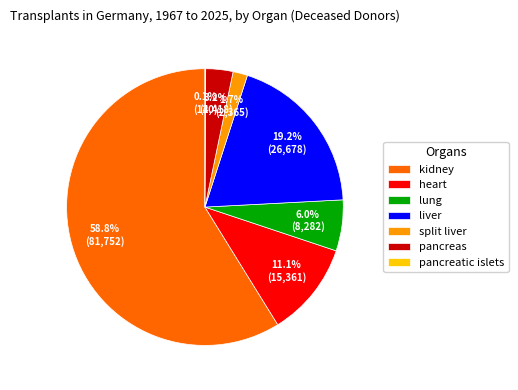

Is kidney the majority of the pie?

Yes